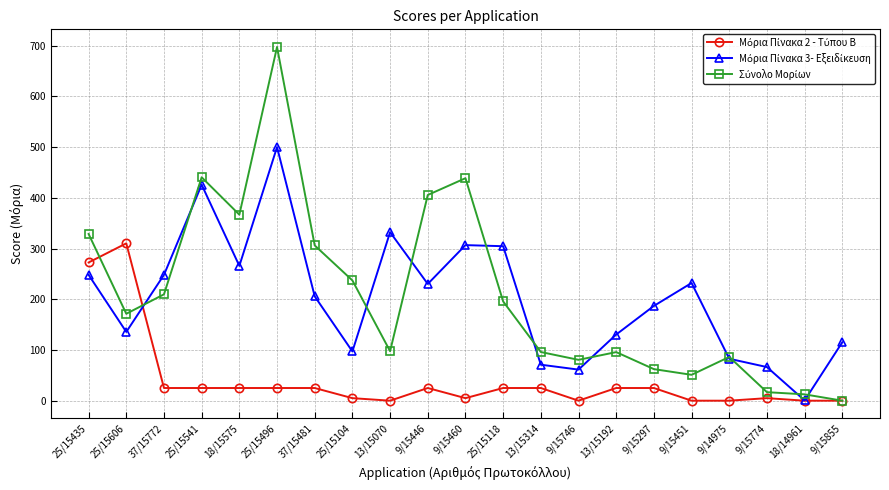

What is the label of the 16th point from the left?

9/15297